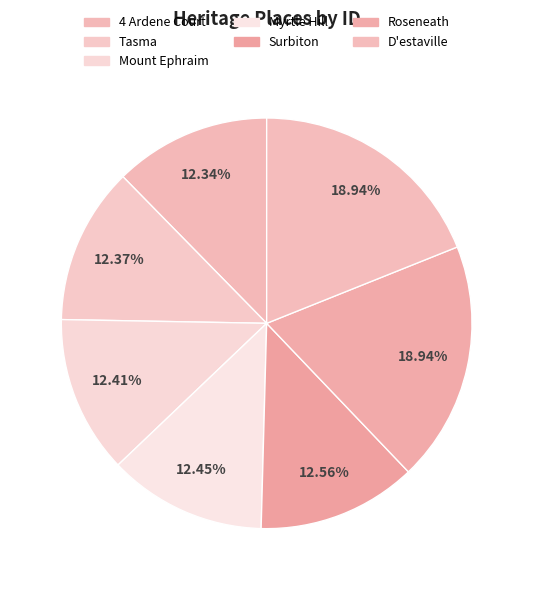

To the nearest percent, what is the average slice percentage?

14%